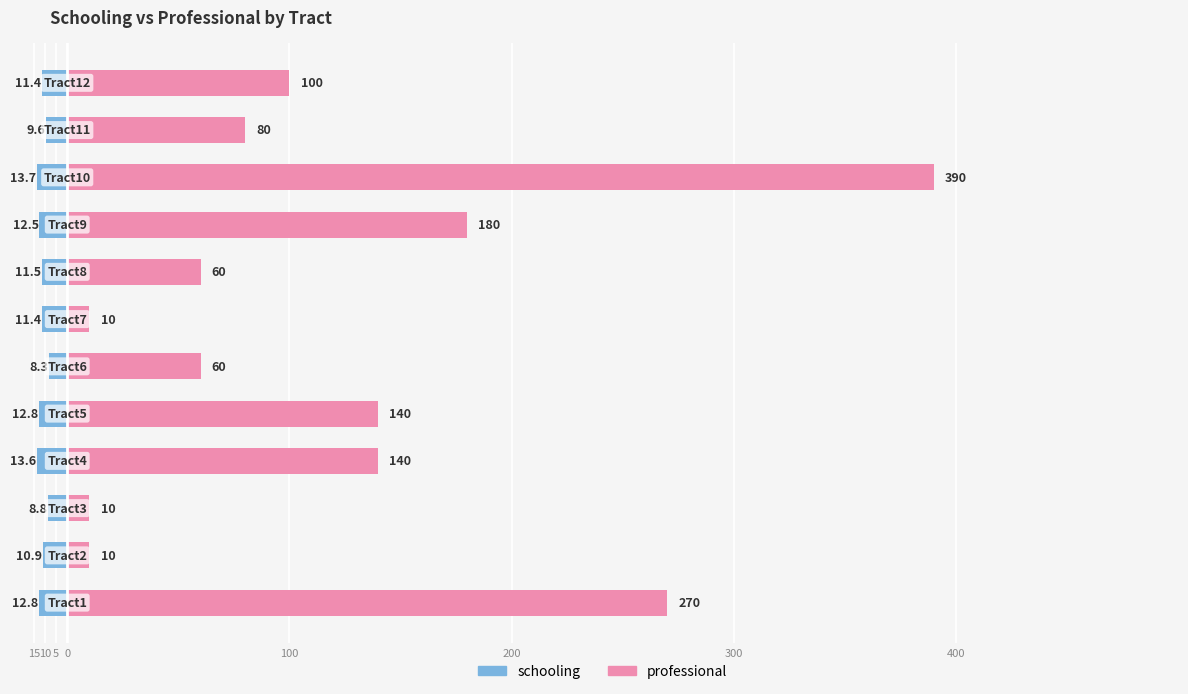

What is the value of the professional bar at the 8th from the left?

60.0